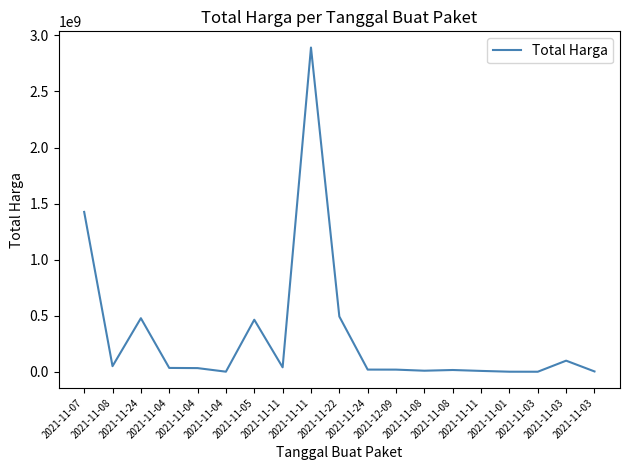

The value at 2021-11-04 is 32441200. True or false?

True